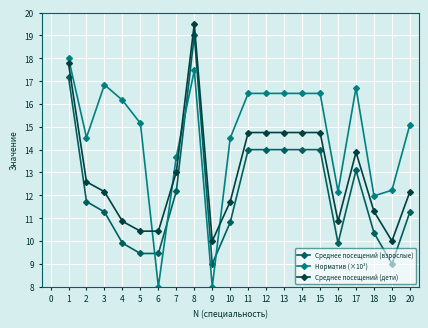

The Норматив (×10³) series shows 5.3 at 7. True or false?

False